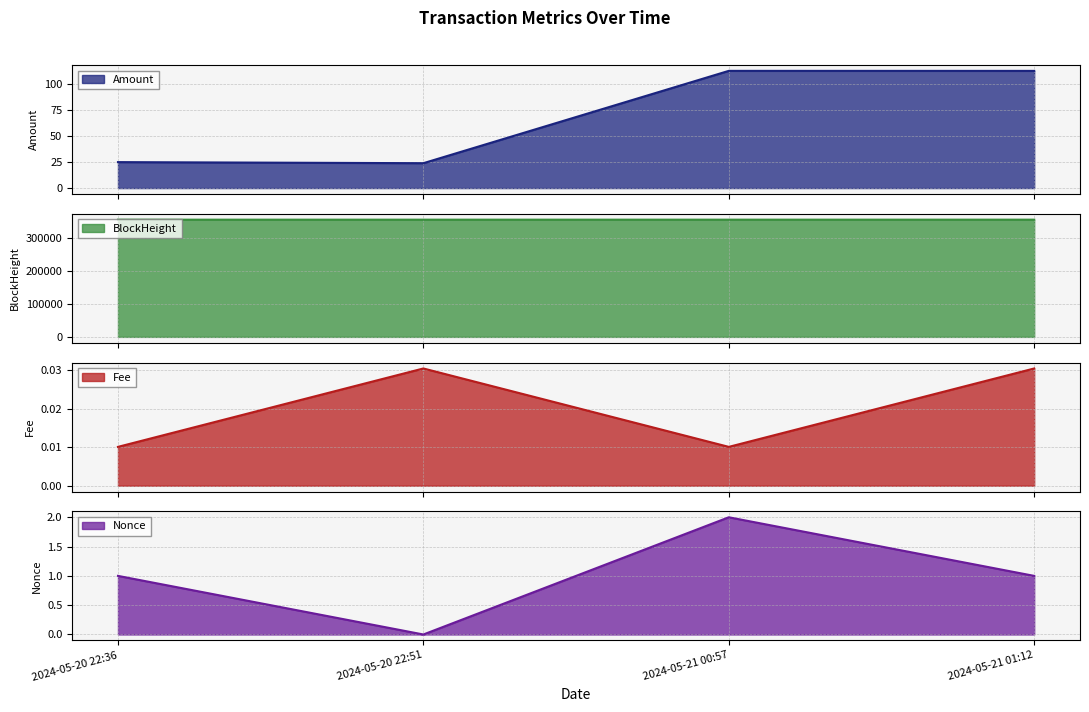

What position from the left is 2024-05-21 00:57?

3